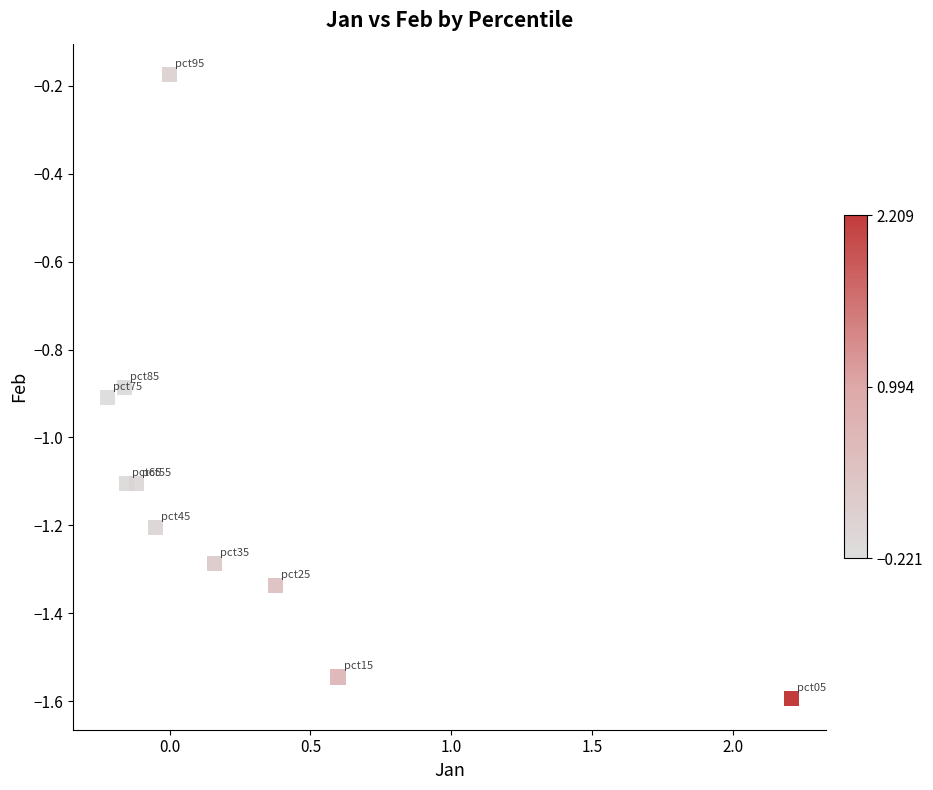

What is the average Y value?

-1.1